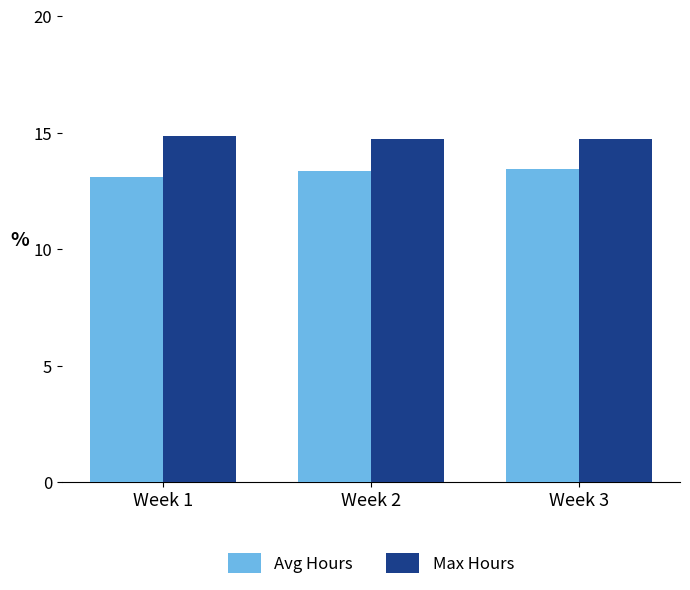

What is the total value across all series at Week 1?

27.9